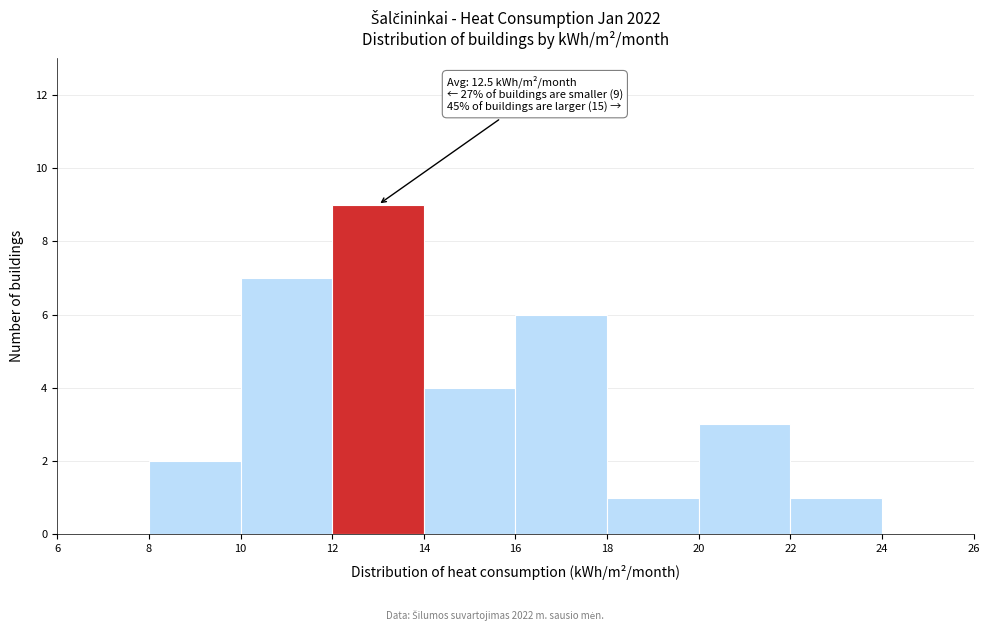

Over which range of the x-axis is the bar tallest?

12 to 14